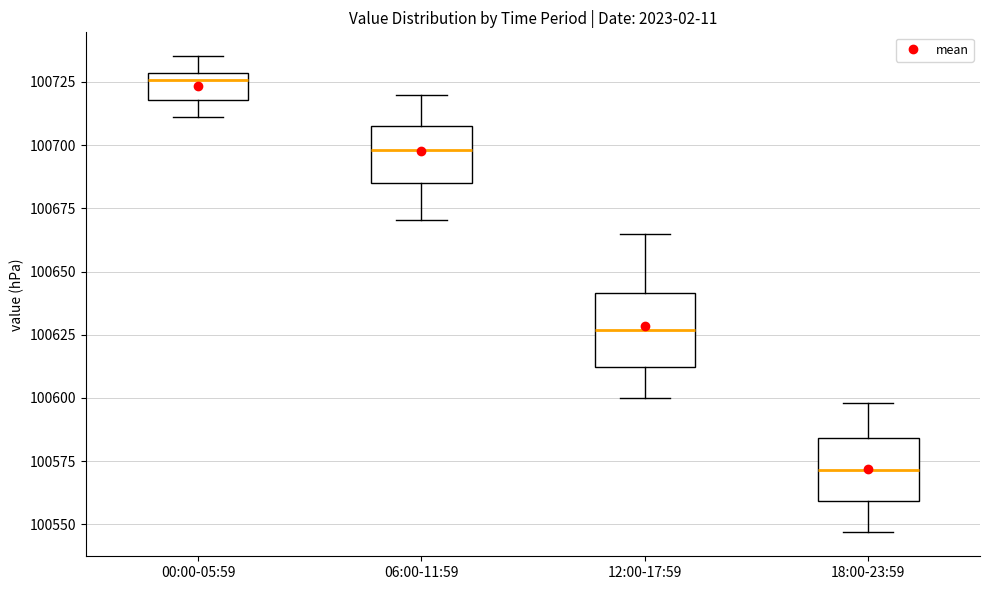

Reading left to right, read every box against the y-axis: the position of its median line, the range the box covers, and the ends of its whiskers. The values are not printed on the chart, so give them approximately, as read against the axis.

00:00-05:59: median 100725, box 100720 to 100730, whiskers 100710 to 100735
06:00-11:59: median 100700, box 100685 to 100710, whiskers 100670 to 100720
12:00-17:59: median 100625, box 100610 to 100640, whiskers 100600 to 100665
18:00-23:59: median 100570, box 100560 to 100585, whiskers 100545 to 100600